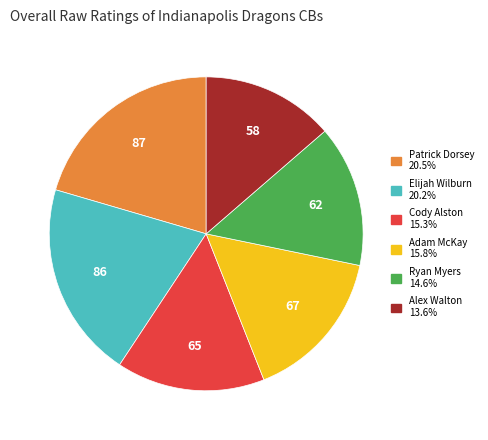

Between Cody Alston and Alex Walton, which is larger?

Cody Alston